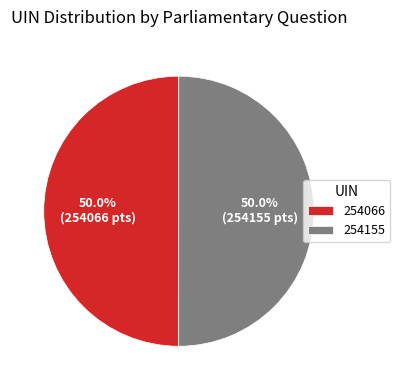

To the nearest percent, what is the average slice percentage?

50%